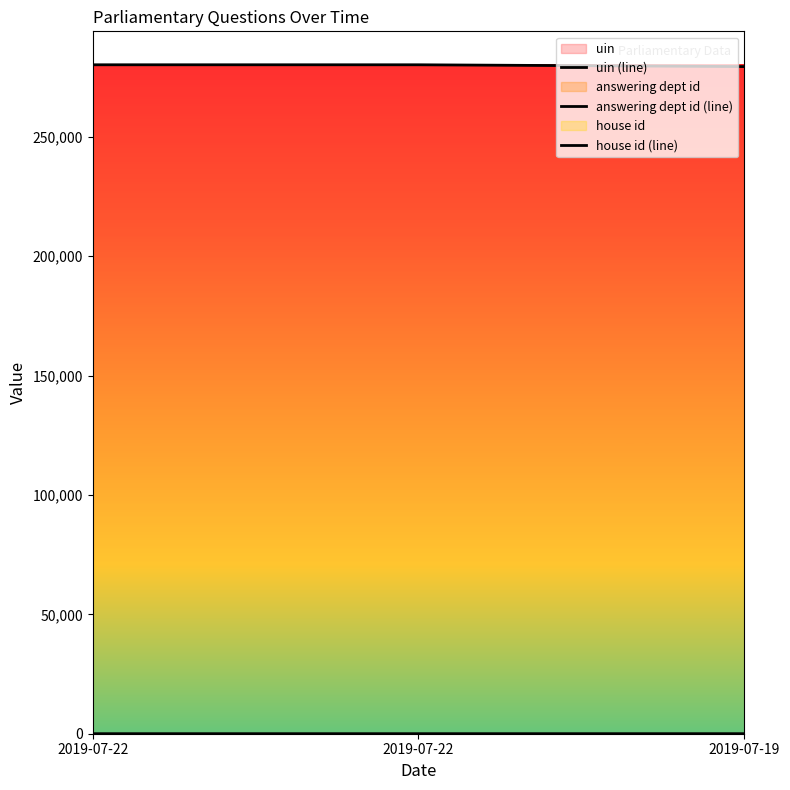

What is the greatest value displayed?

280142